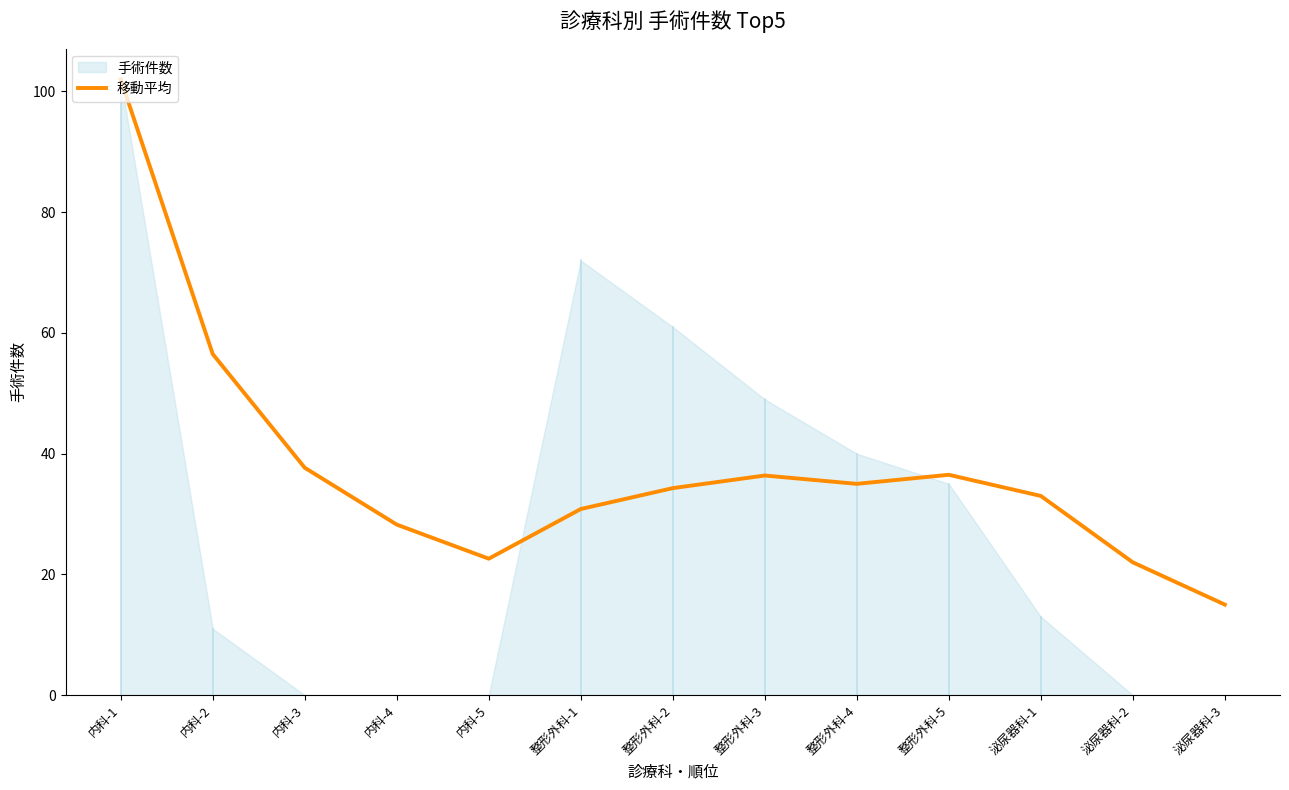

Reading right to left, what are all the values shown in this chart?

泌尿器科-3=15.0	泌尿器科-2=22.0	泌尿器科-1=33.0	整形外科-5=36.5	整形外科-4=35.0	整形外科-3=36.4	整形外科-2=34.3	整形外科-1=30.8	内科-5=22.6	内科-4=28.2	内科-3=37.7	内科-2=56.5	内科-1=102.0